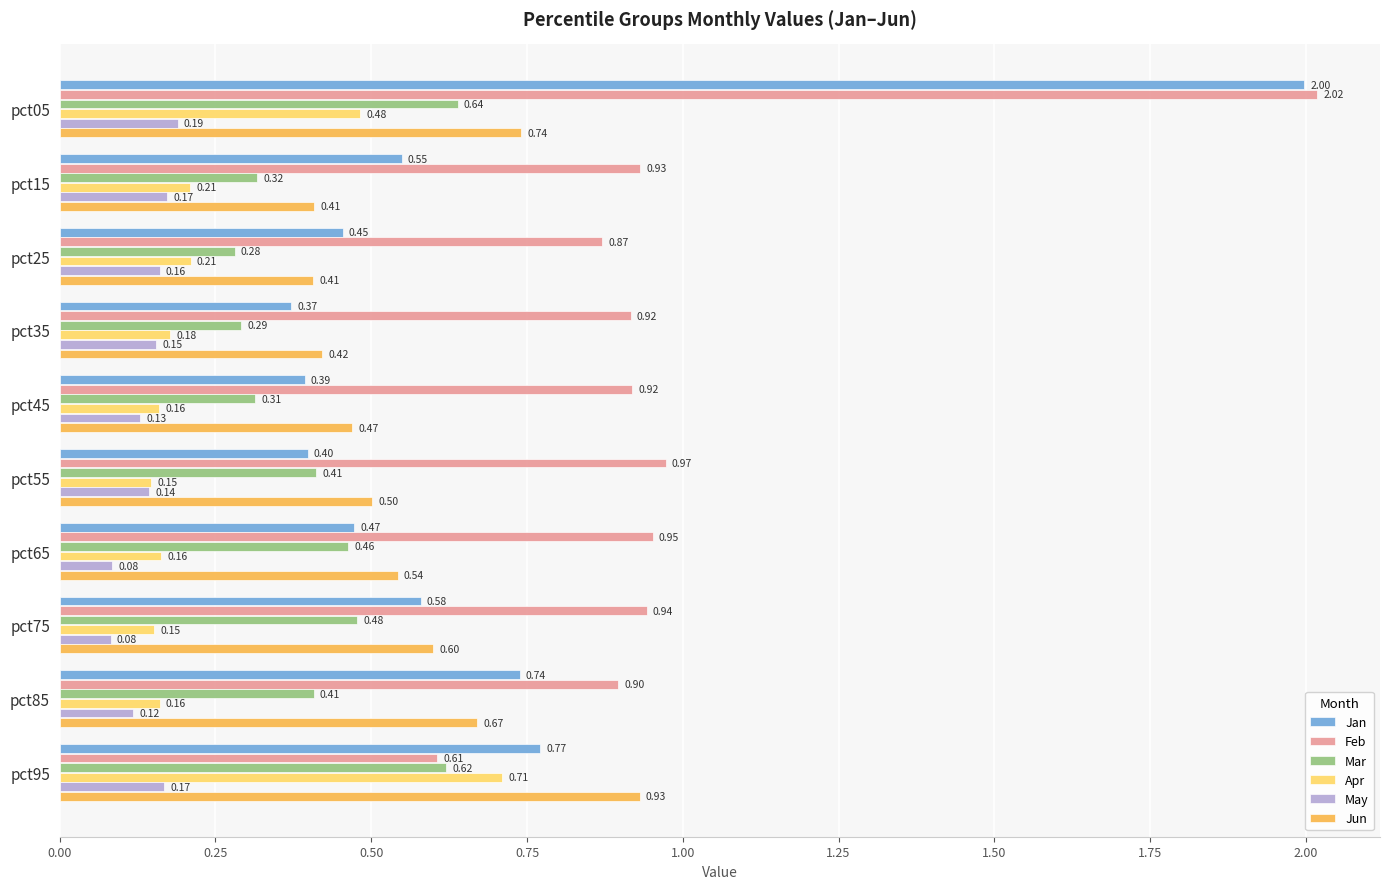

What is the average value of the Jun series?

0.6